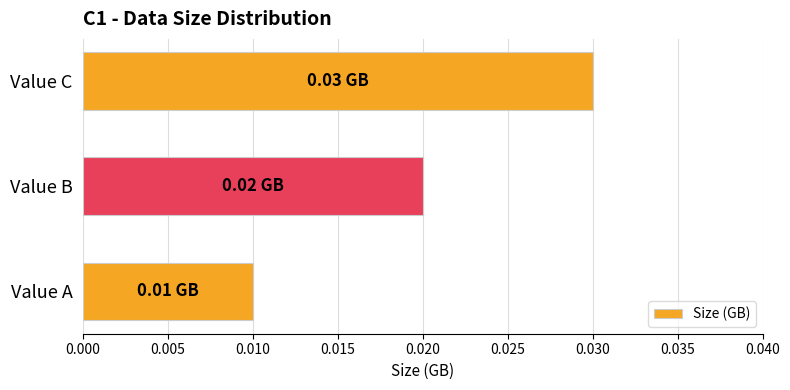

Which has a higher value, Value A or Value B?

Value B